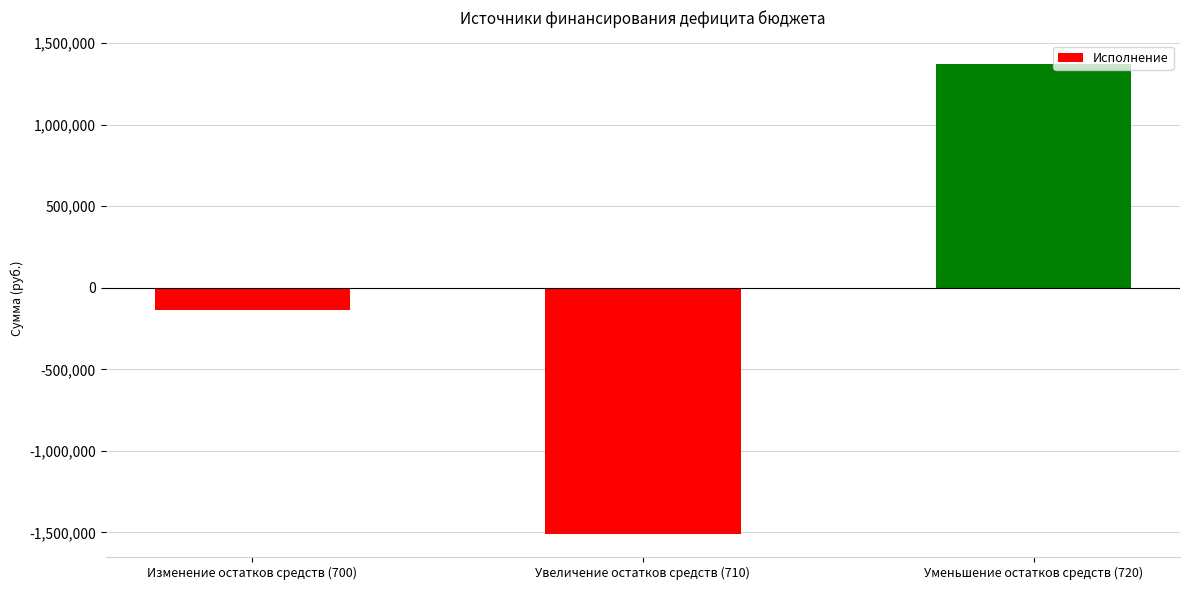

Reading right to left, what are all the values shown in this chart?

Уменьшение остатков средств (720)=1372729.0	Увеличение остатков средств (710)=-1506526.3	Изменение остатков средств (700)=-133797.3